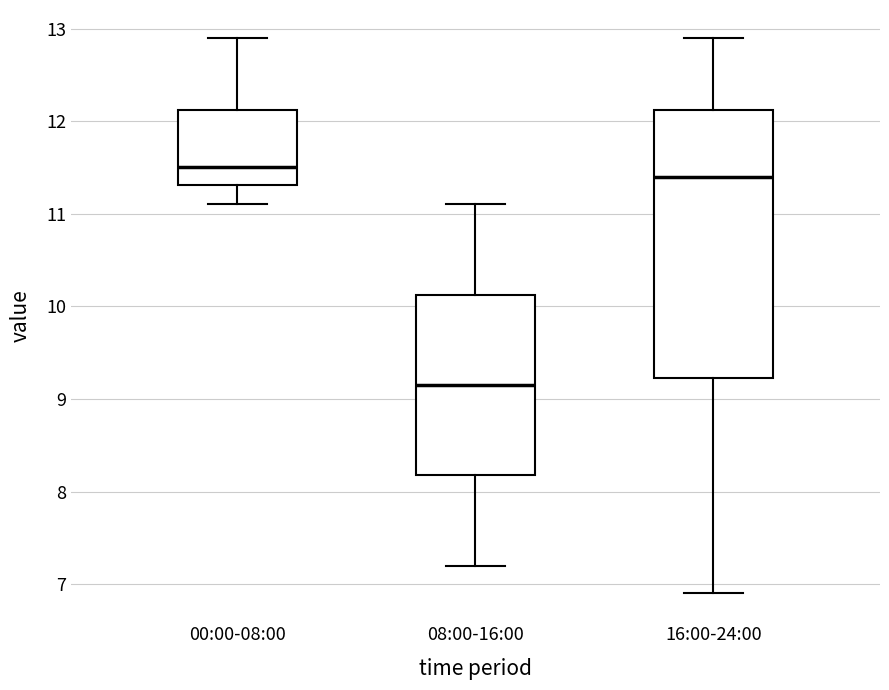

Which box is the tallest, from its lower edge to its upper edge?

16:00-24:00